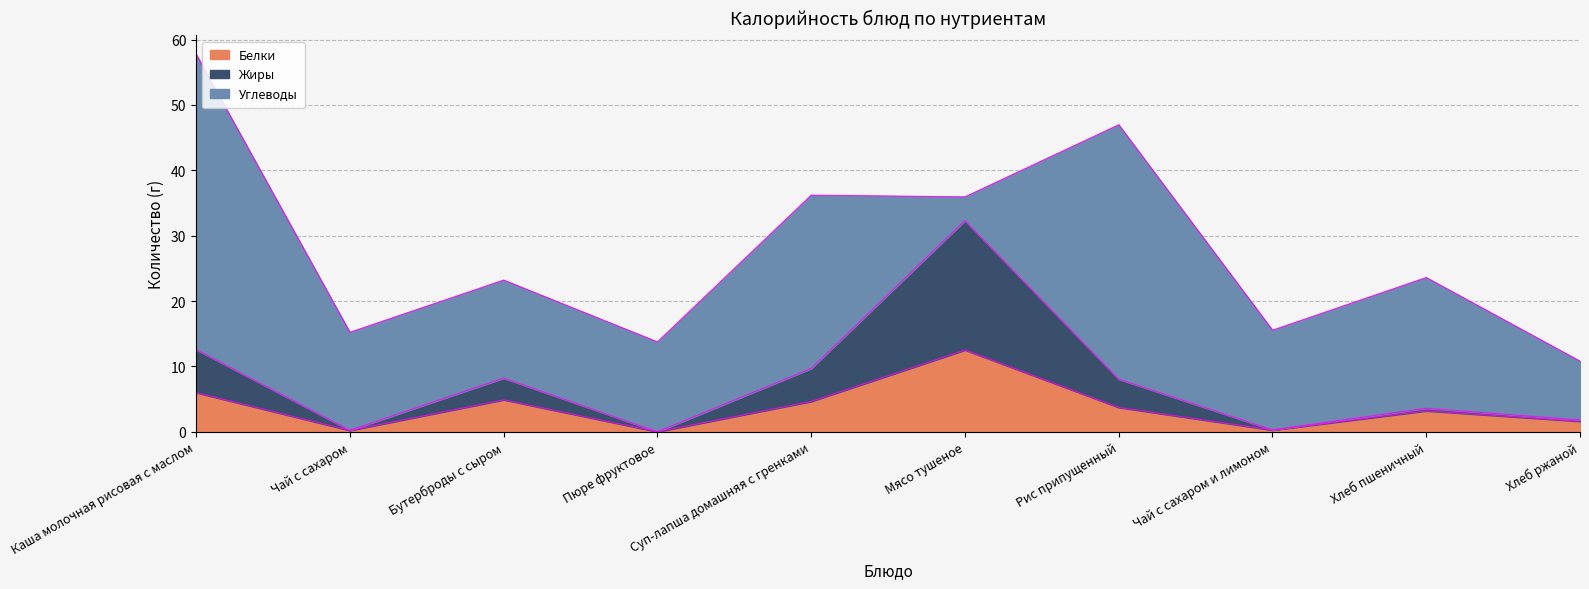

What is the label of the 1st point from the left?

Каша молочная рисовая с маслом